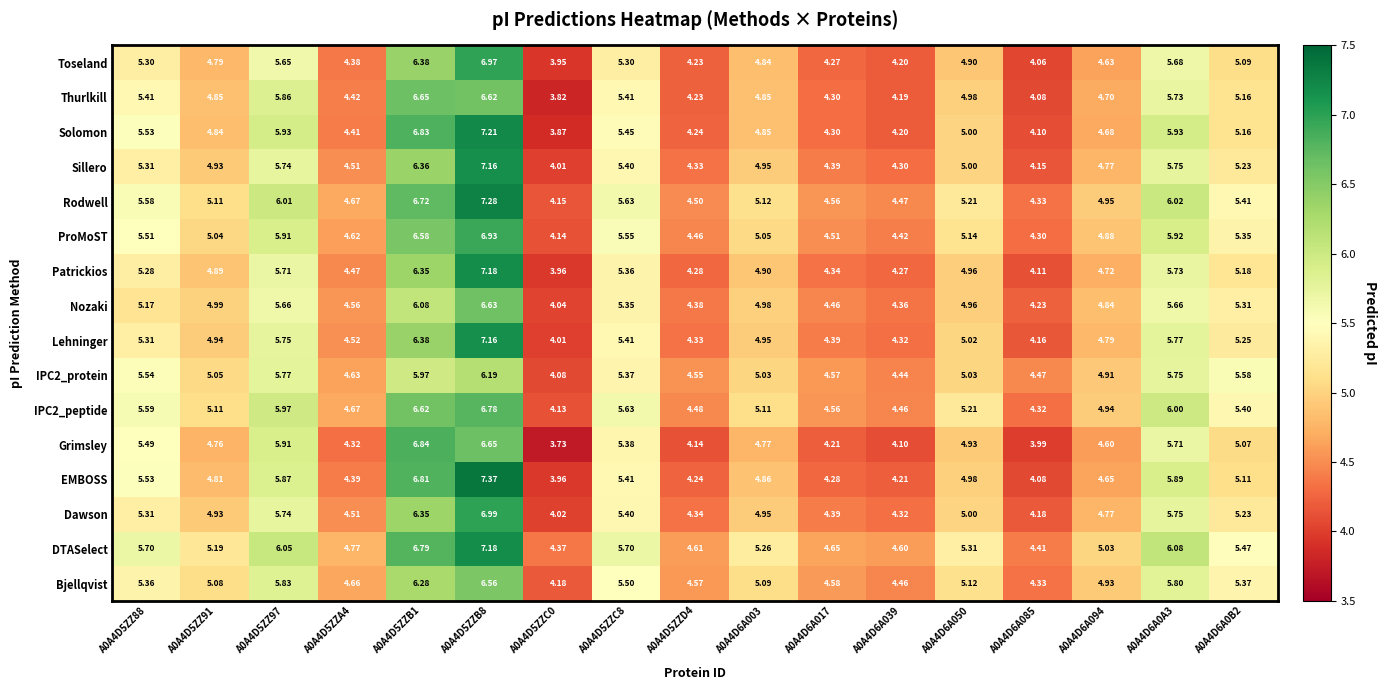

Which series has the largest range (max minus min)?

EMBOSS